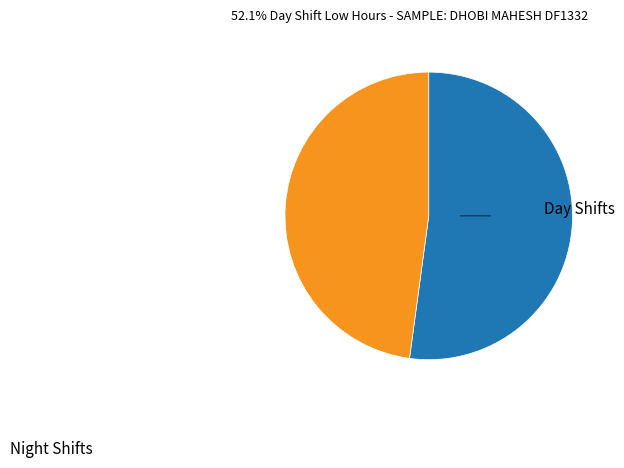

True or false: Day Shifts accounts for 41% of the total.

False